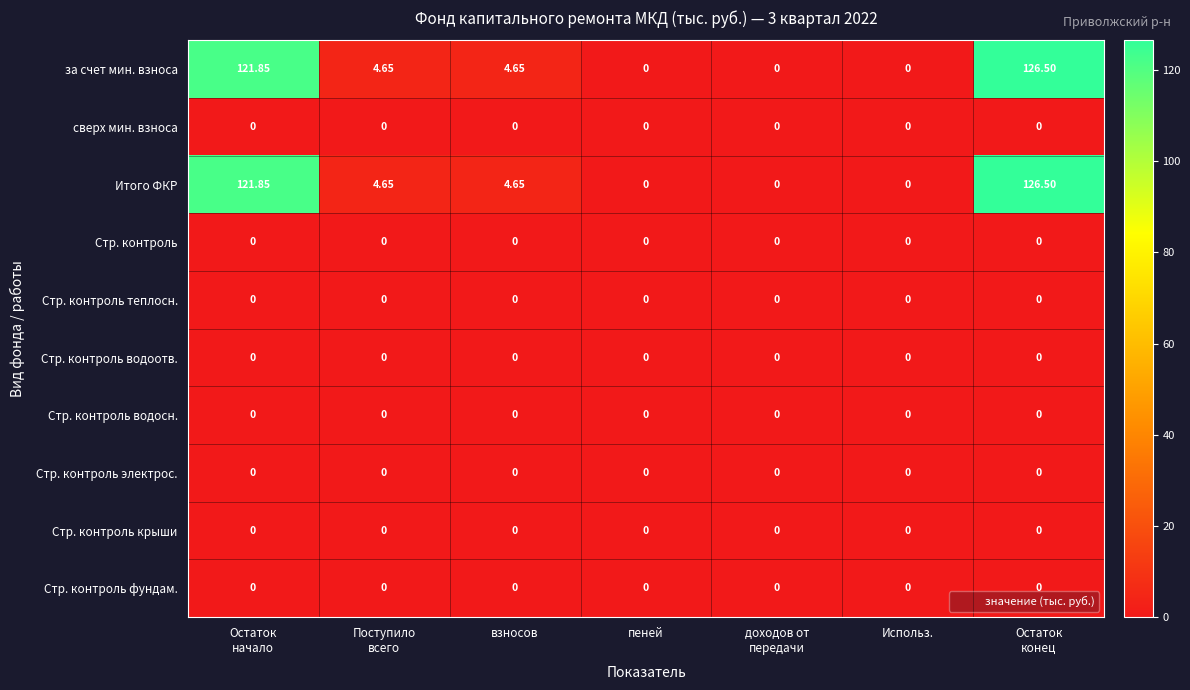

Which label corresponds to the largest value in the chart?

Остаток
конец